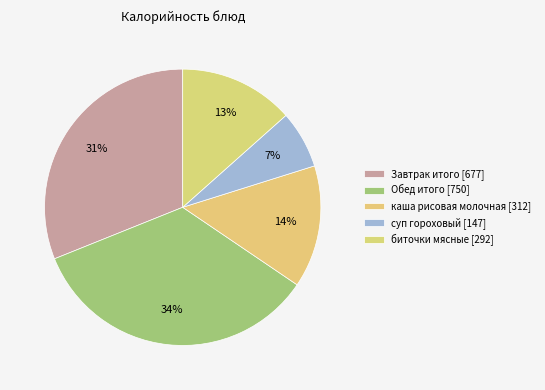

Count the number of slices in the pie.

5